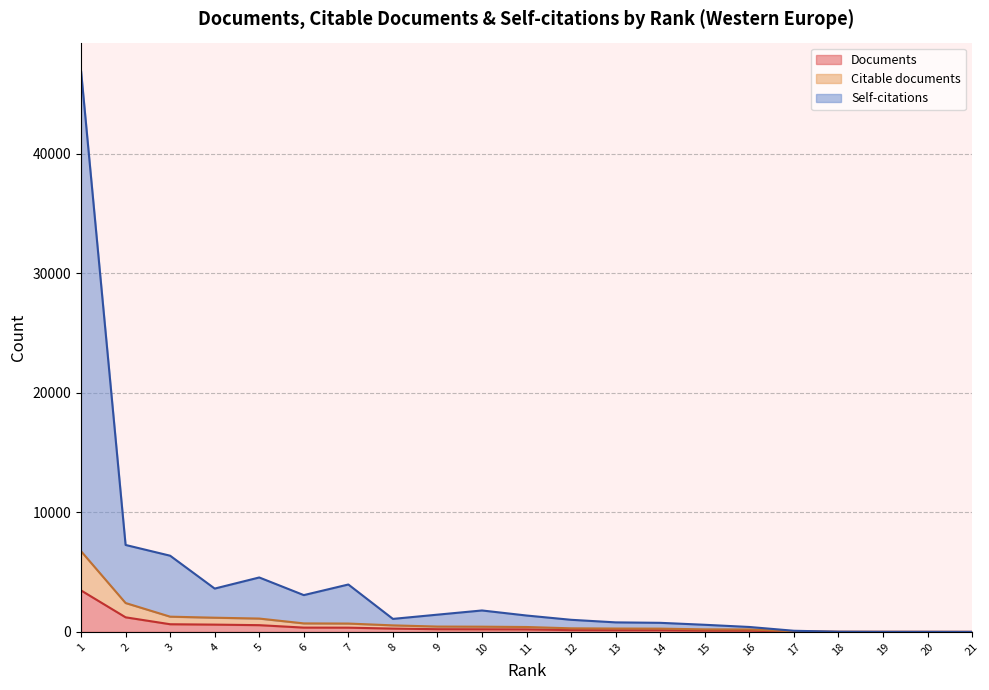

Which category has the lowest value across all series?

21